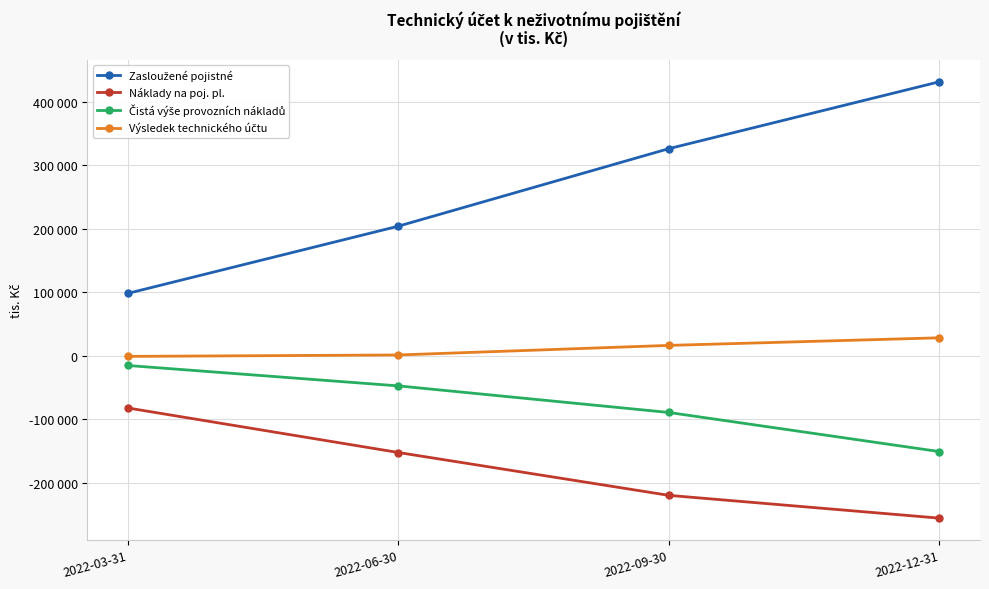

What position from the right is 2022-03-31?

4